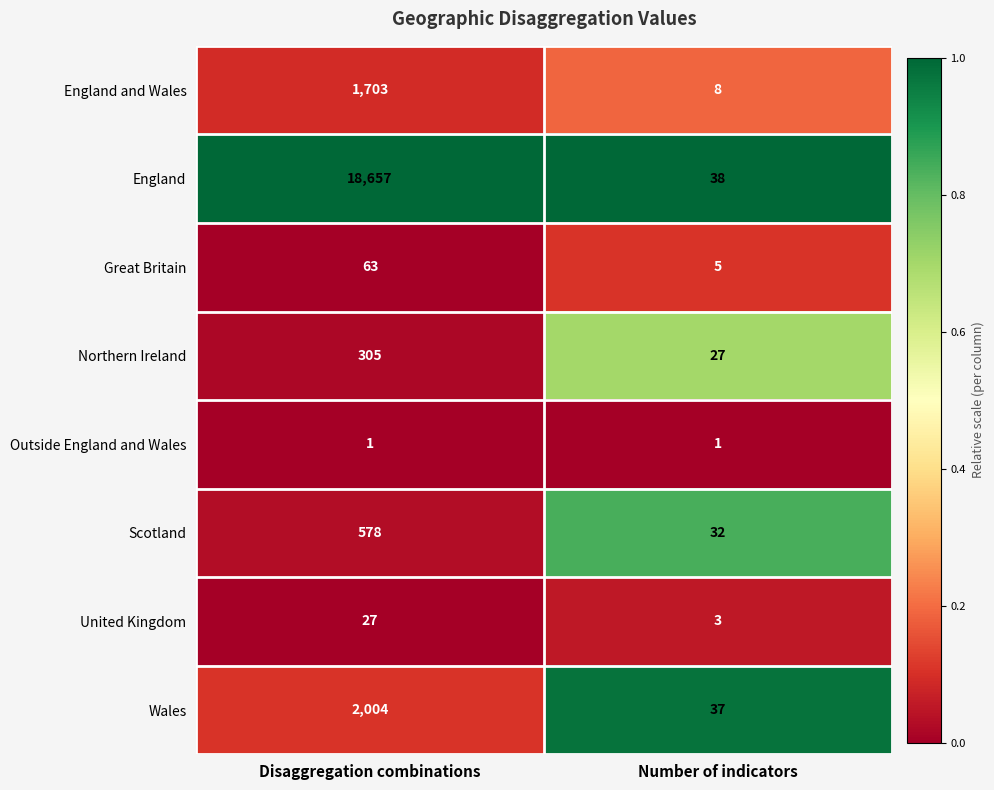

Reading left to right, what are all the values shown in this chart?

England and Wales: 1703	8
England: 18657	38
Great Britain: 63	5
Northern Ireland: 305	27
Outside England and Wales: 1	1
Scotland: 578	32
United Kingdom: 27	3
Wales: 2004	37